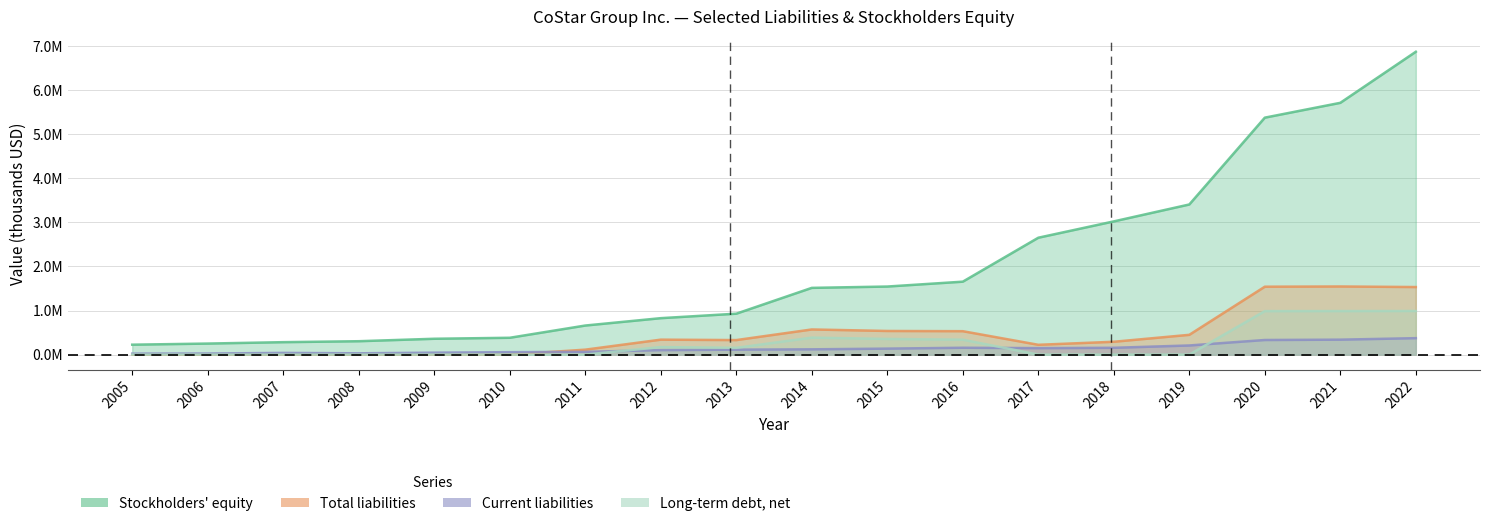

What is the value of the Total liabilities point at the 18th from the left?

1532349